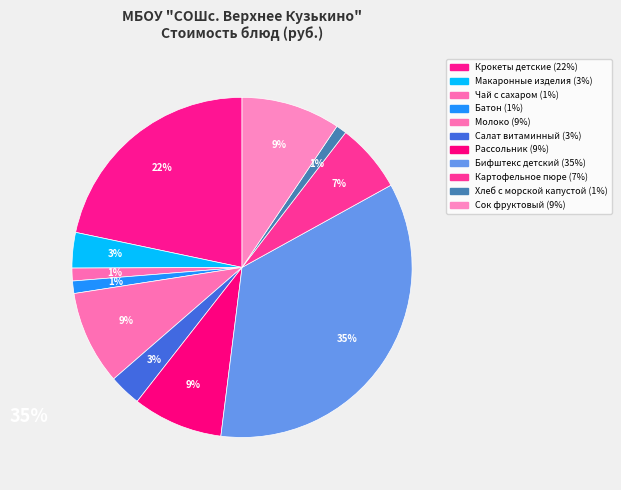

Count the number of slices in the pie.

11